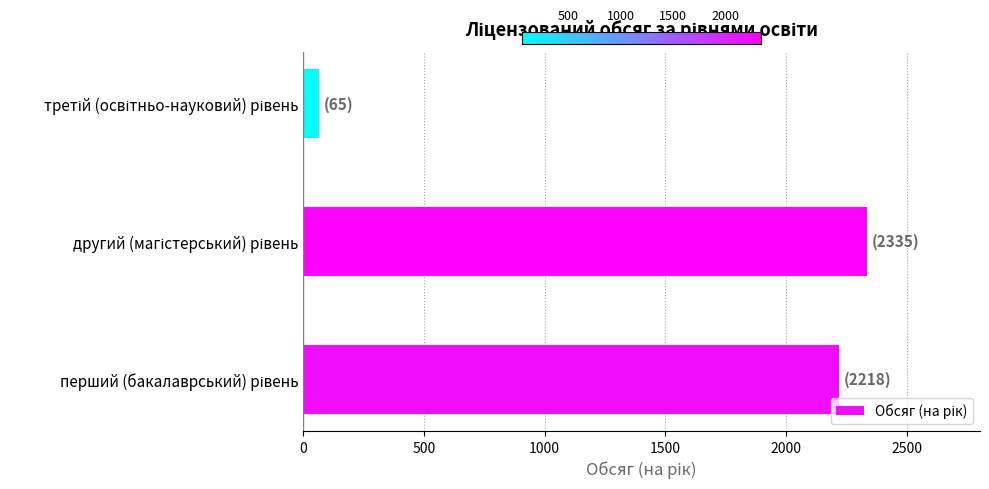

Reading bottom to top, list all the values displayed in this chart.

2218	2335	65